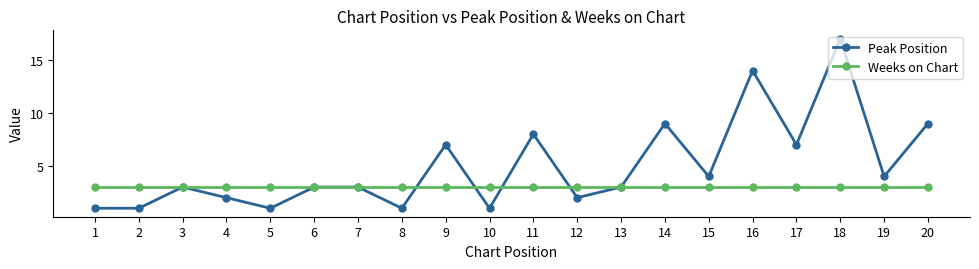

True or false: Weeks on Chart and Peak Position cross at least once.

True